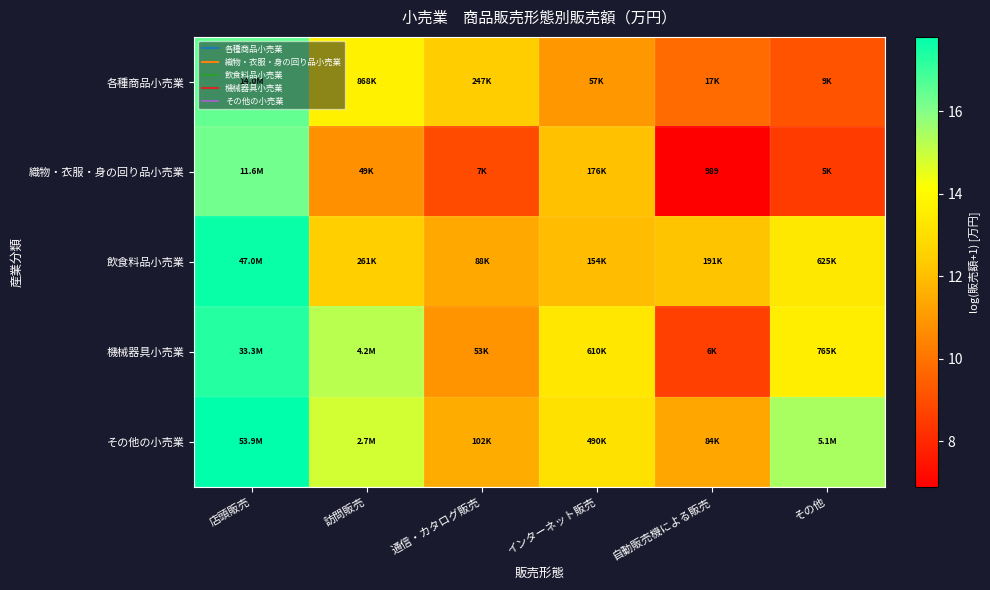

Between 訪問販売 and 自動販売機による販売, which series saw the biggest shift?

機械器具小売業